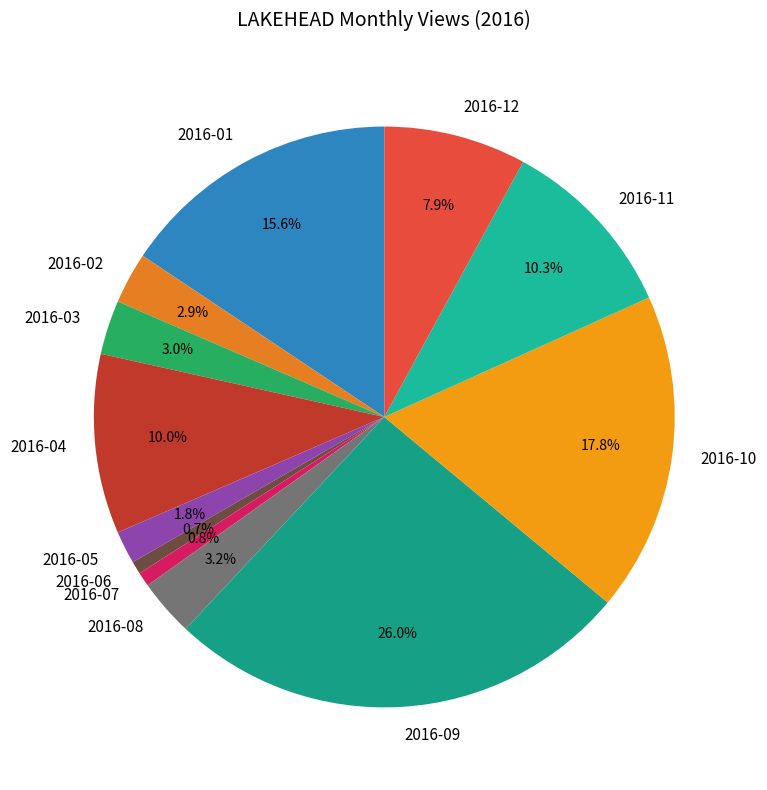

To the nearest percent, what is the difference between the largest and smallest slice percentages?

25%